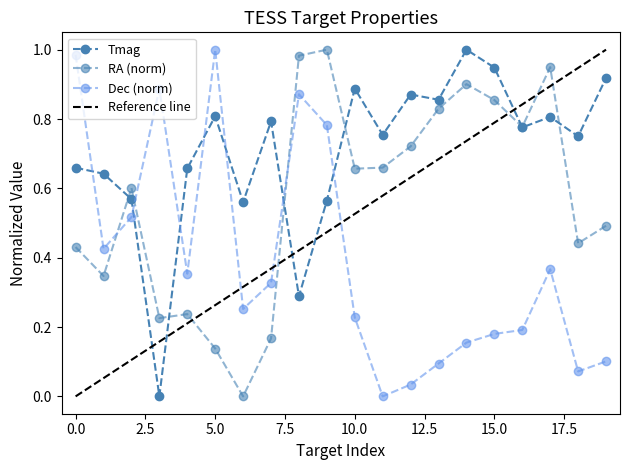

How many categories are shown in the chart?

20